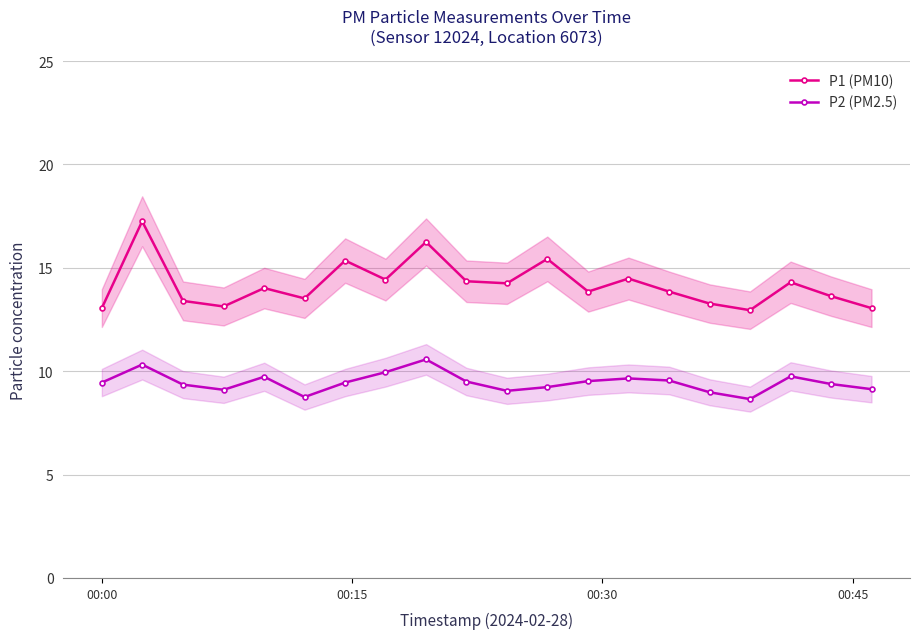

True or false: P2 (PM2.5) and P1 (PM10) intersect in this chart.

False